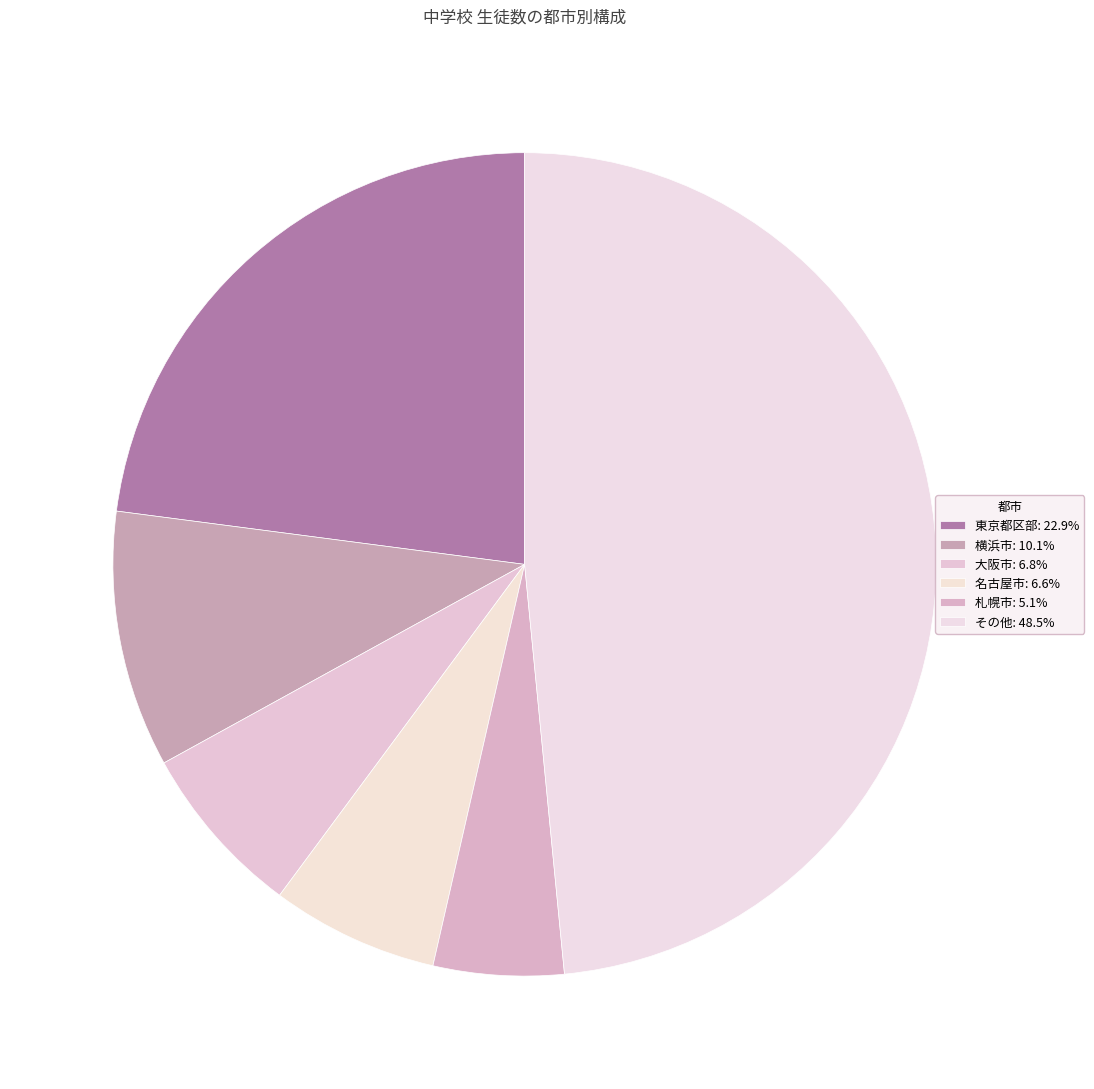

How many slices are in this pie chart?

6